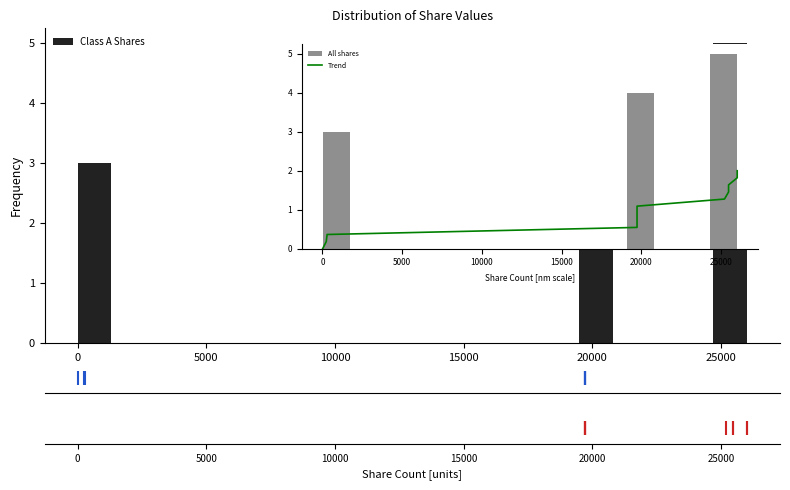

Around what value on the x-axis is the tallest bar? Give the approximate position of its centre, as read against the axis.

25500